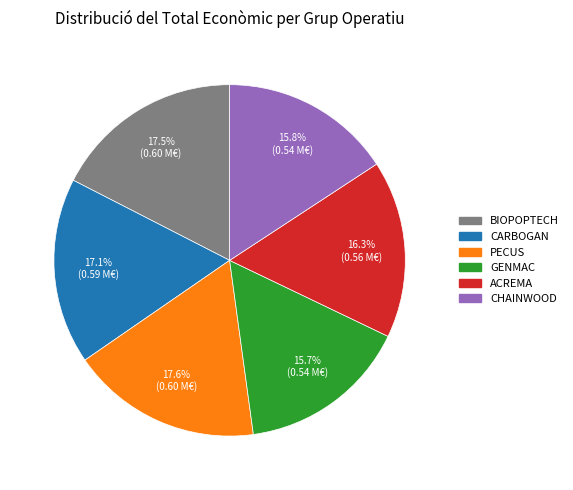

How many slices are in this pie chart?

6